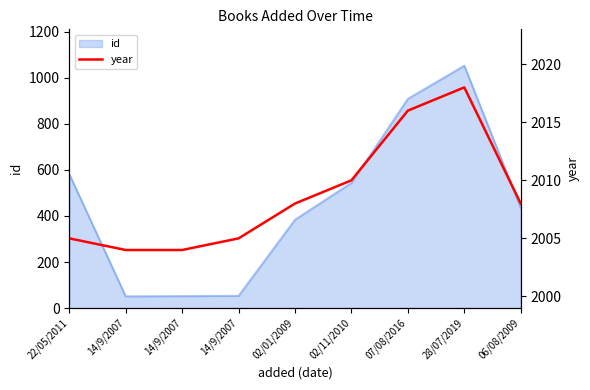

Reading right to left, extract all data points from this chart.

06/08/2009=2008	28/07/2019=2018	07/08/2016=2016	02/11/2010=2010	02/01/2009=2008	14/9/2007=2005	14/9/2007=2004	14/9/2007=2004	22/05/2011=2005